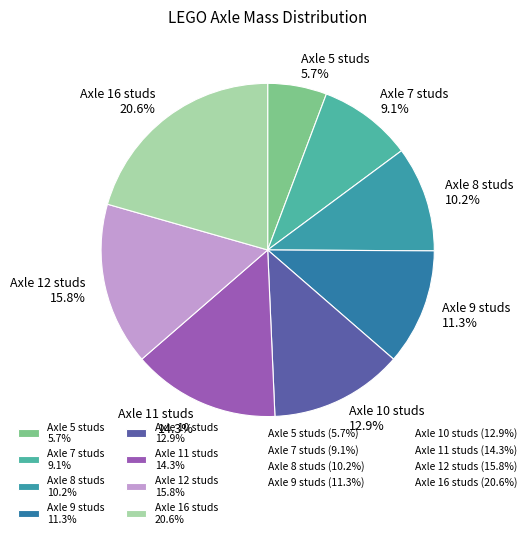

How many slices are in this pie chart?

8